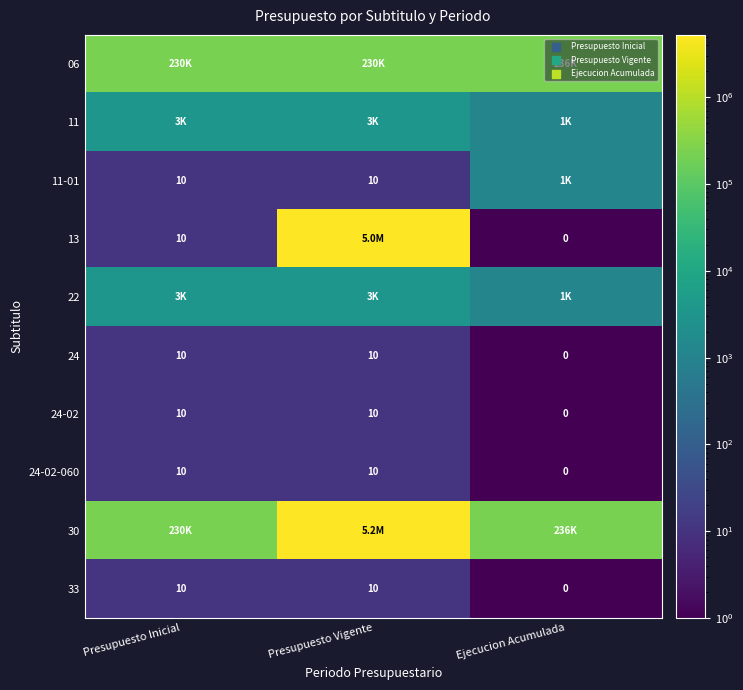

What is the difference between the maximum and minimum values in the 24-02-060 series?

10